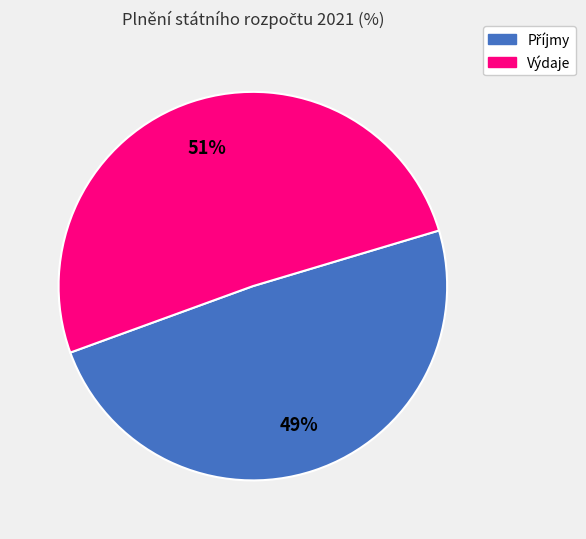

To the nearest percent, what is the average slice percentage?

50%